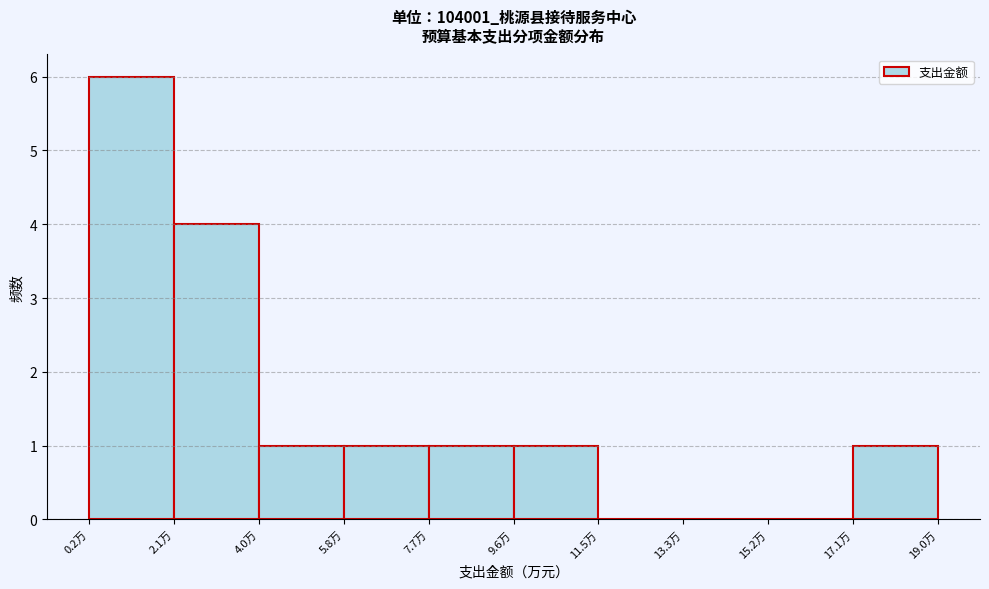

Which range on the x-axis has the tallest bar?

0.2 to 2.0